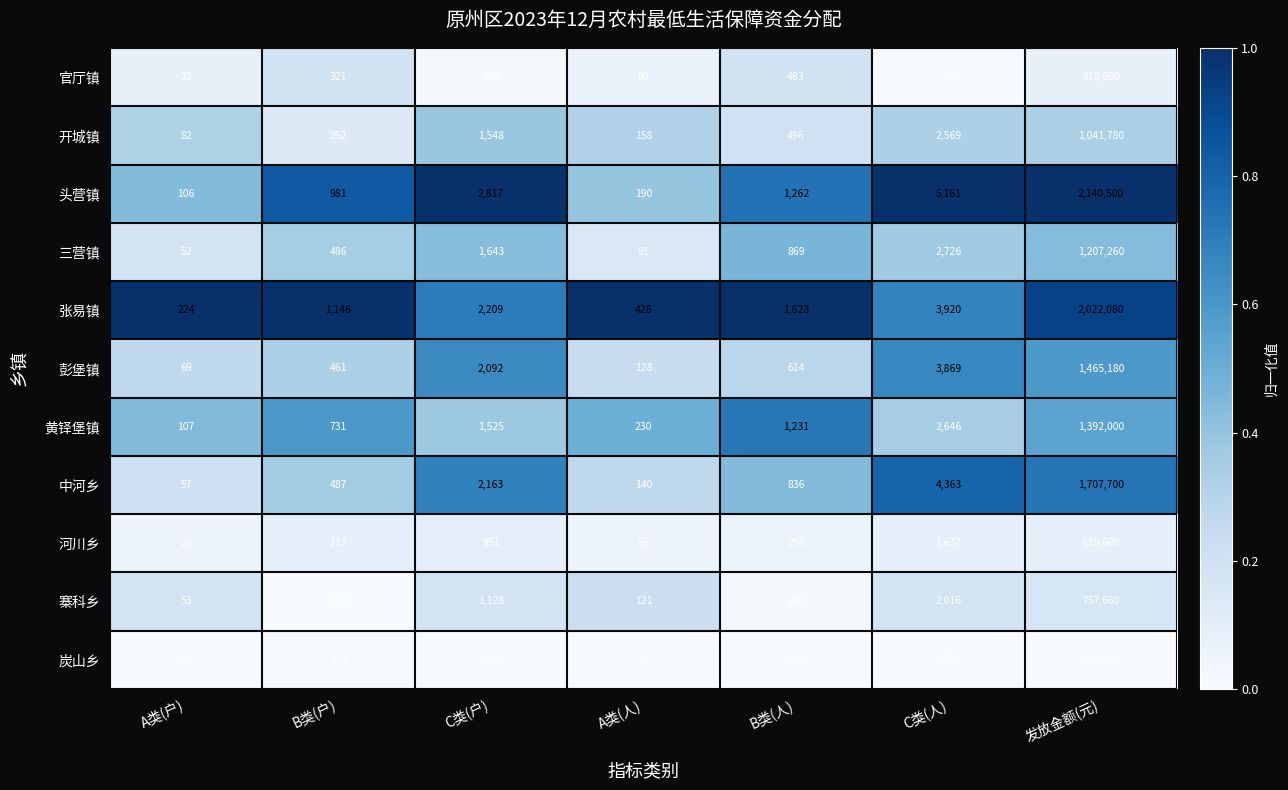

What is the difference between the maximum and minimum values in the 寨科乡 series?

757607